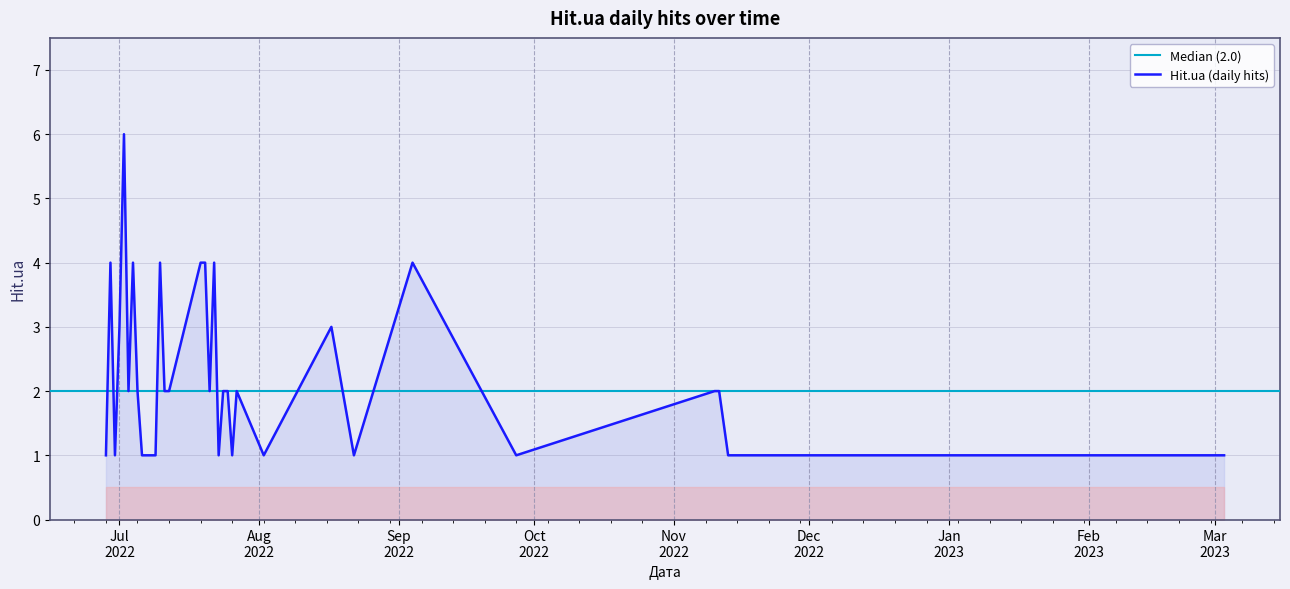

True or false: the data shows 5 at 2022-07-19.

False